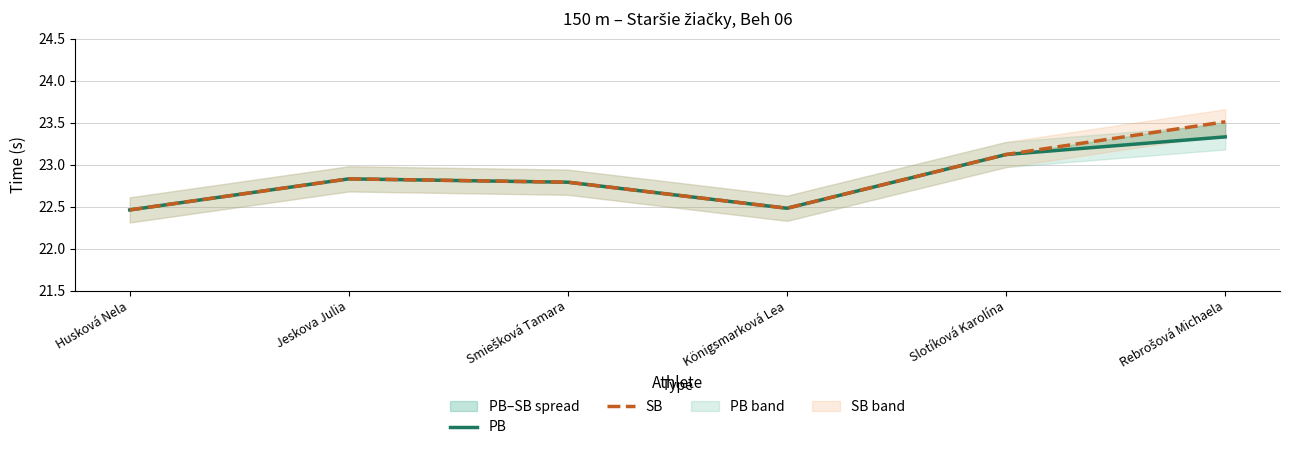

True or false: SB and PB cross at least once.

False